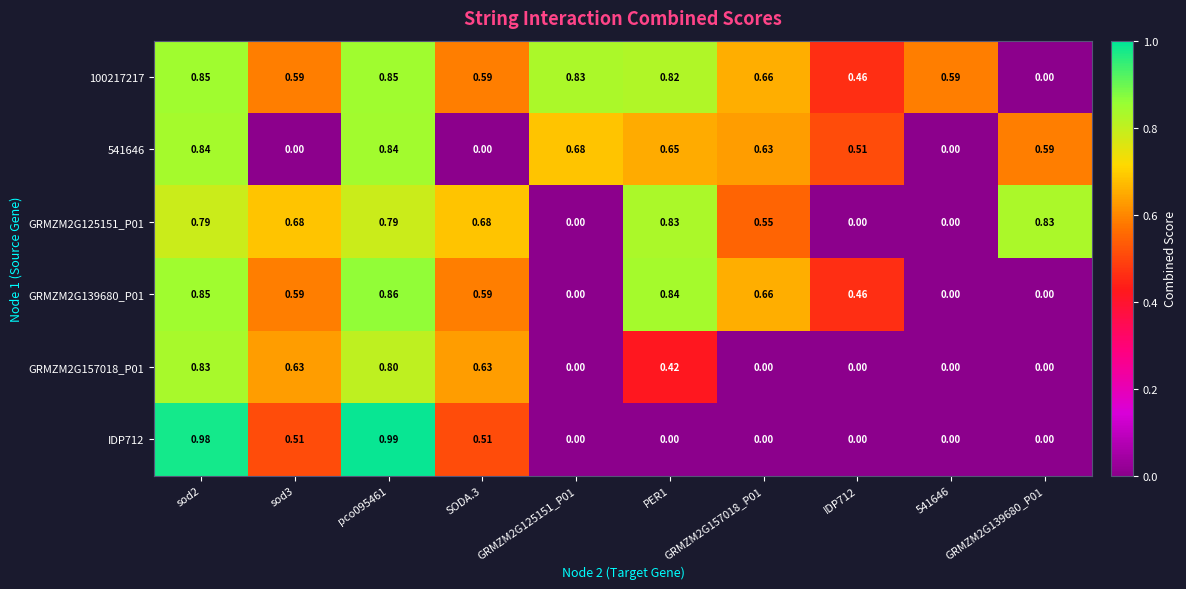

How many data points in 100217217 are above 0?

9